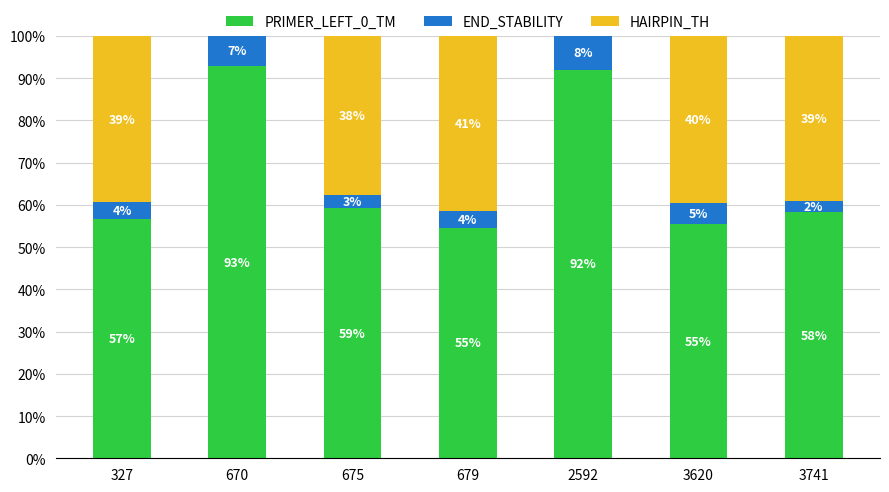

What is the total value across all series at 2592?

100.0